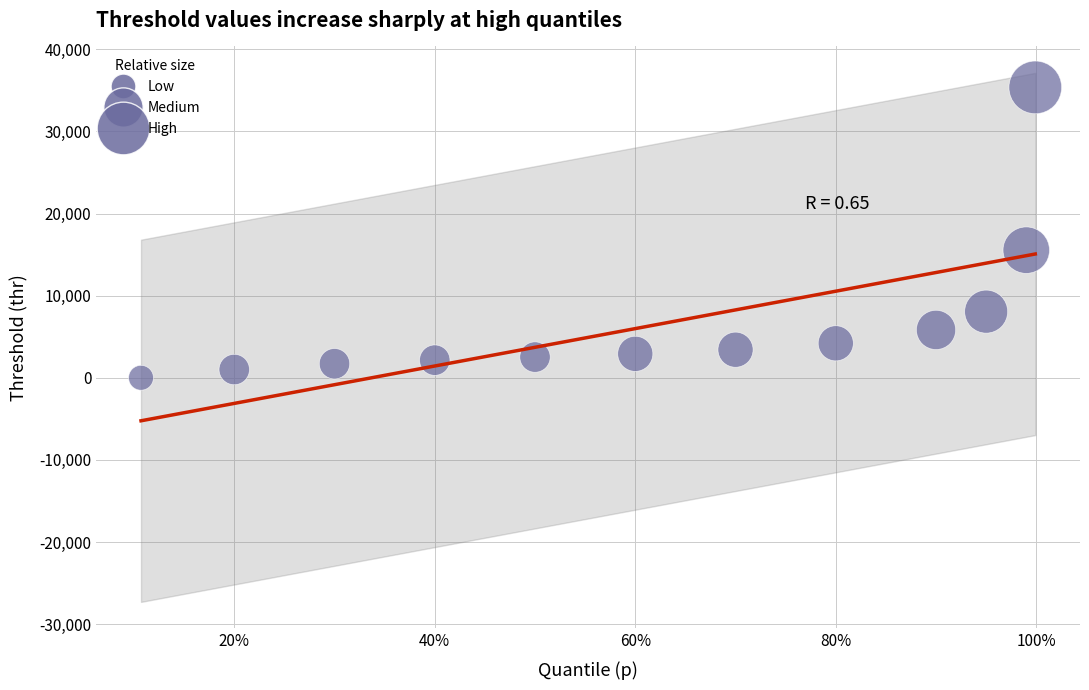

What Y value in the scatter plot is closest to 17678?

15537.8